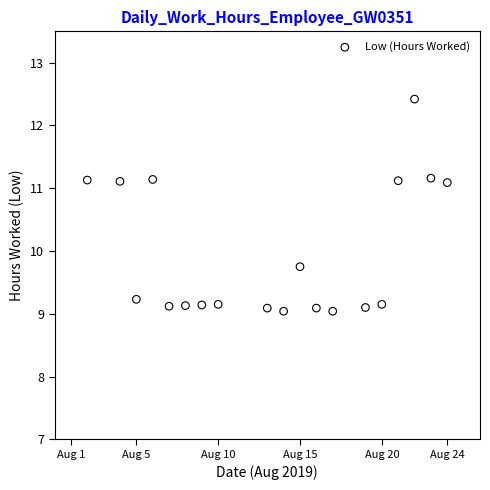

What Y value in the scatter plot is closest to 10?

9.8